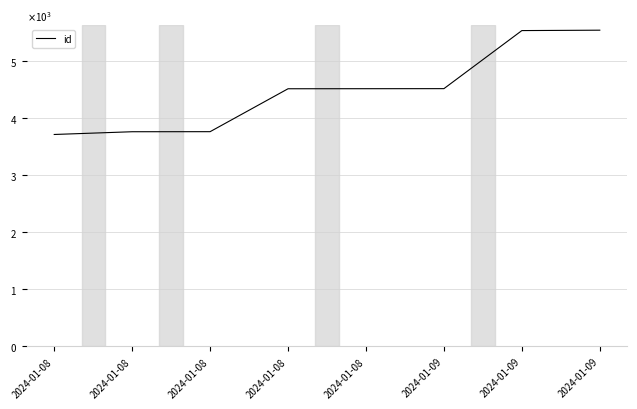

Does the chart have visible grid lines?

Yes